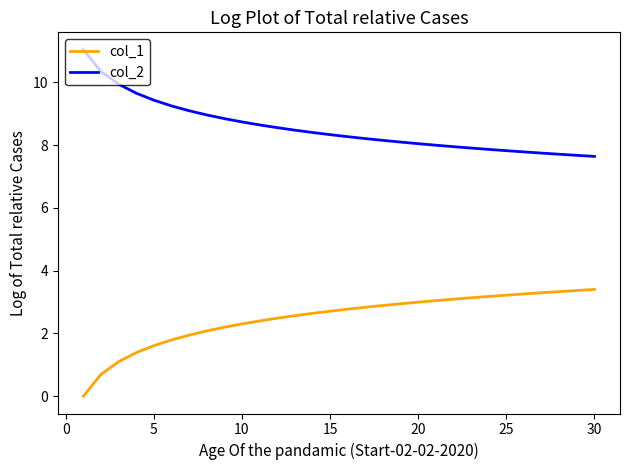

Which series has the largest total across all categories?

col_2